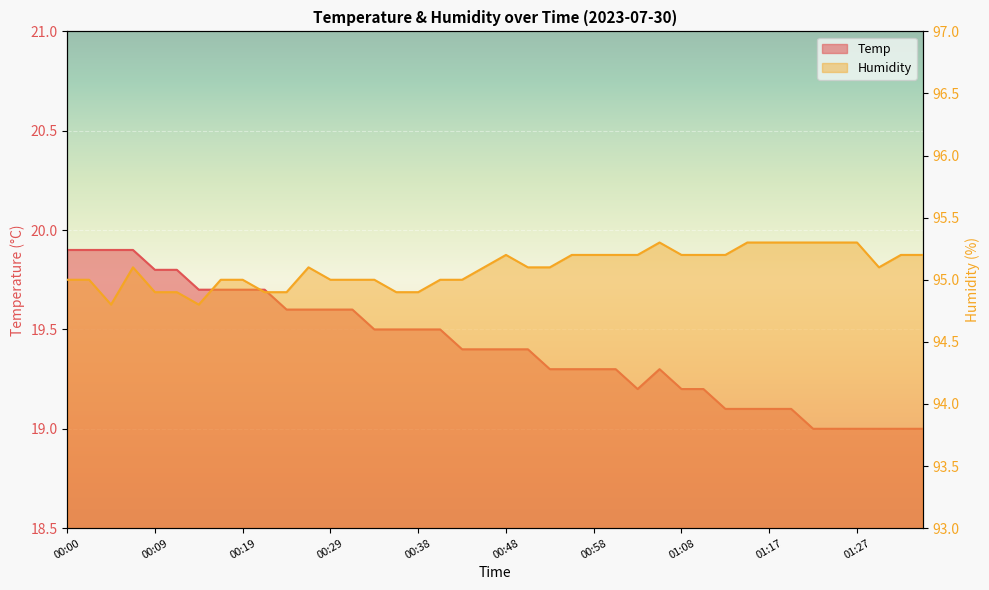

True or false: Humidity and Temp intersect in this chart.

False